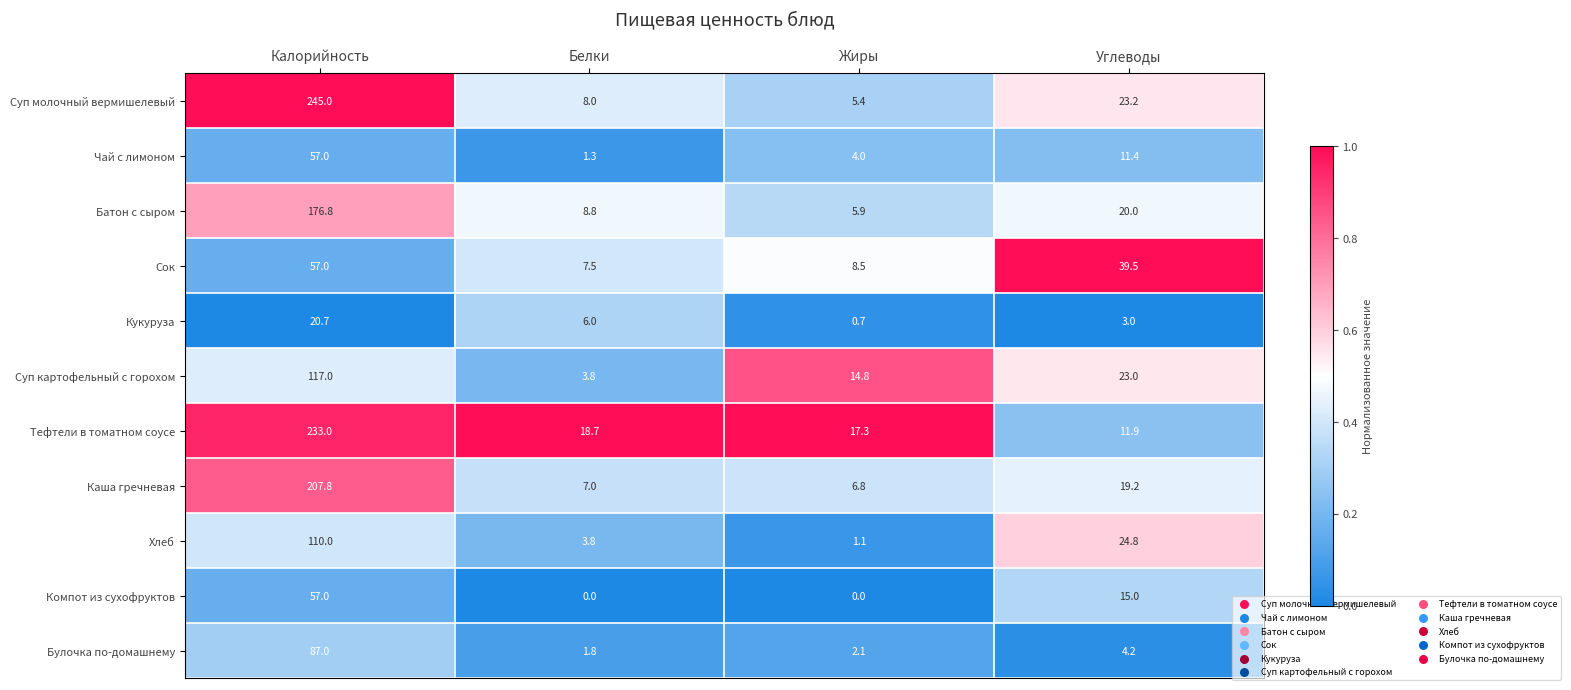

Count the number of data series in this chart.

11